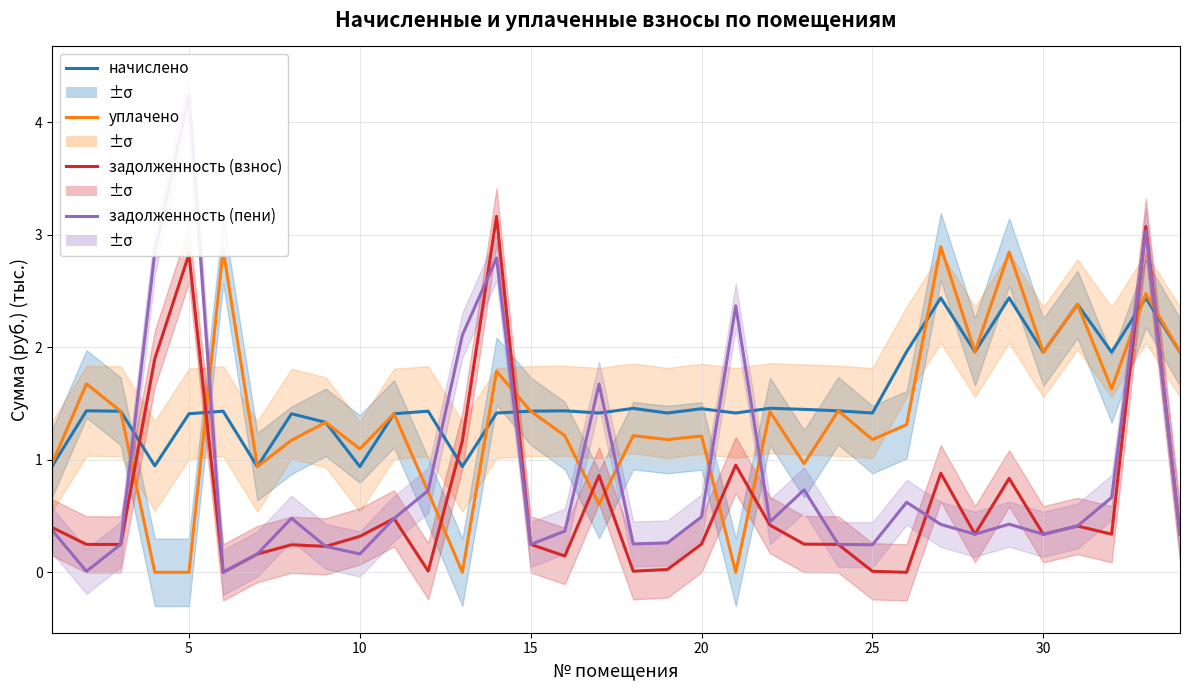

What is the total value across all series at 20?

8.5